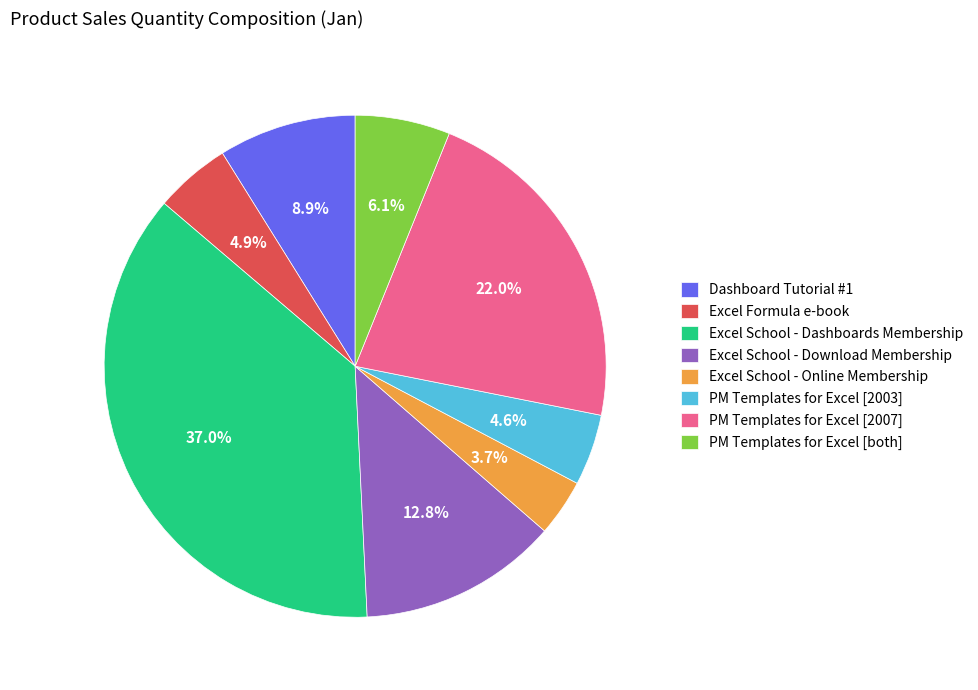

To the nearest percent, what portion does PM Templates for Excel [2003] represent?

5%